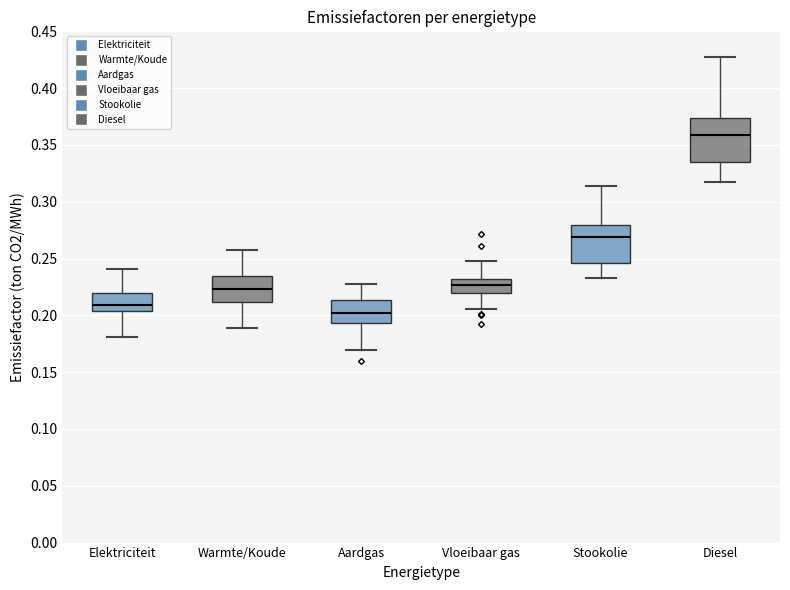

Reading left to right, transcribe this box plot: for each box, give where its median line is, the range the box spans, and where its two whiskers end, as read against the y-axis. The values are not printed on the chart, so give them approximately, as read against the axis.

Elektriciteit: median 0.210, box 0.205 to 0.220, whiskers 0.180 to 0.240
Warmte/Koude: median 0.225, box 0.210 to 0.235, whiskers 0.190 to 0.260
Aardgas: median 0.200, box 0.195 to 0.215, whiskers 0.170 to 0.225
Vloeibaar gas: median 0.225, box 0.220 to 0.230, whiskers 0.205 to 0.250
Stookolie: median 0.270, box 0.245 to 0.280, whiskers 0.235 to 0.315
Diesel: median 0.360, box 0.335 to 0.375, whiskers 0.320 to 0.425